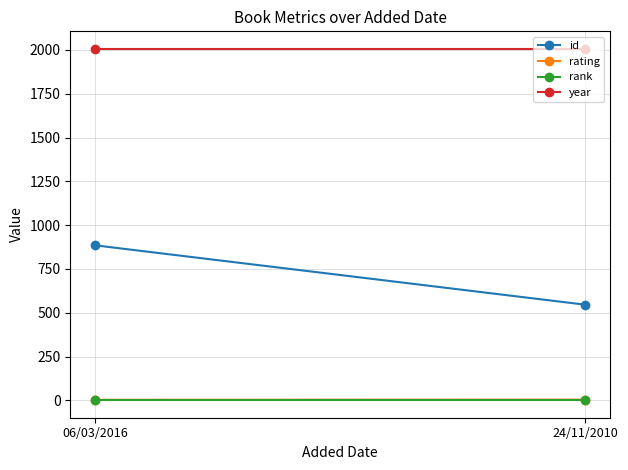

Which series has the widest spread of values?

id